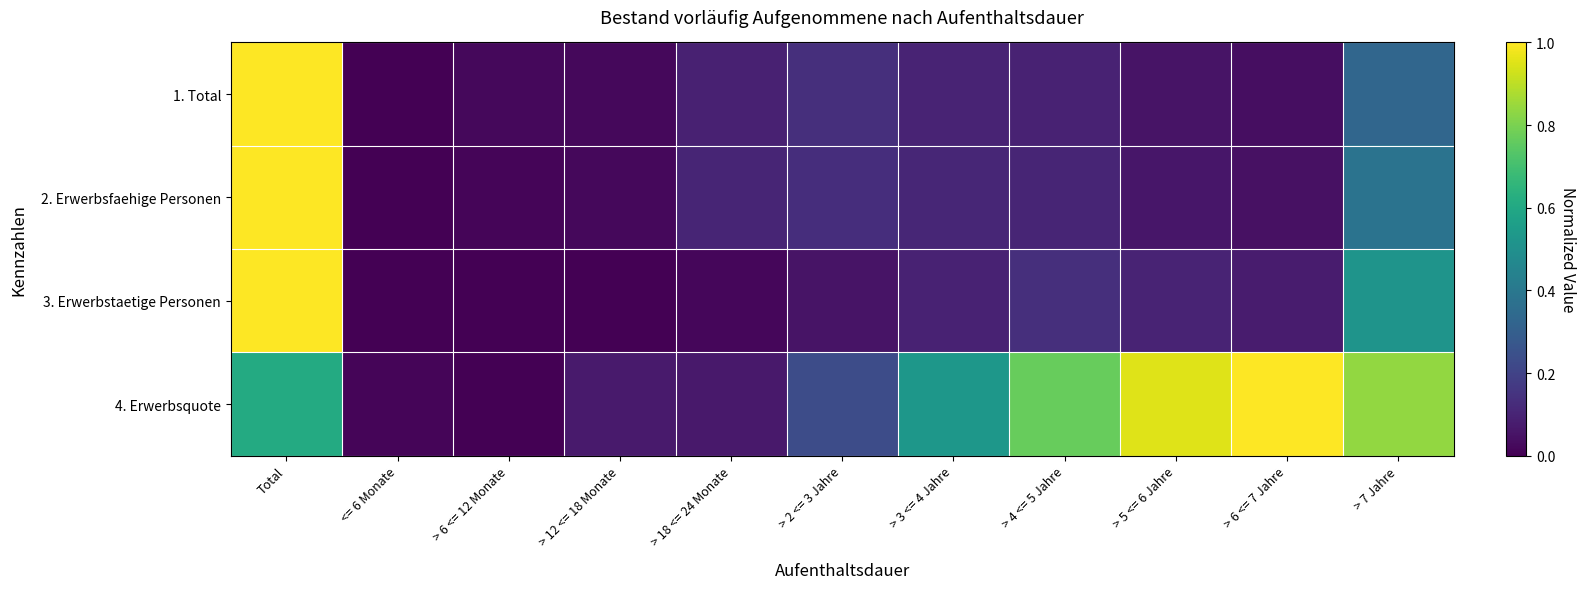

What is the maximum value shown in the chart?

1.0